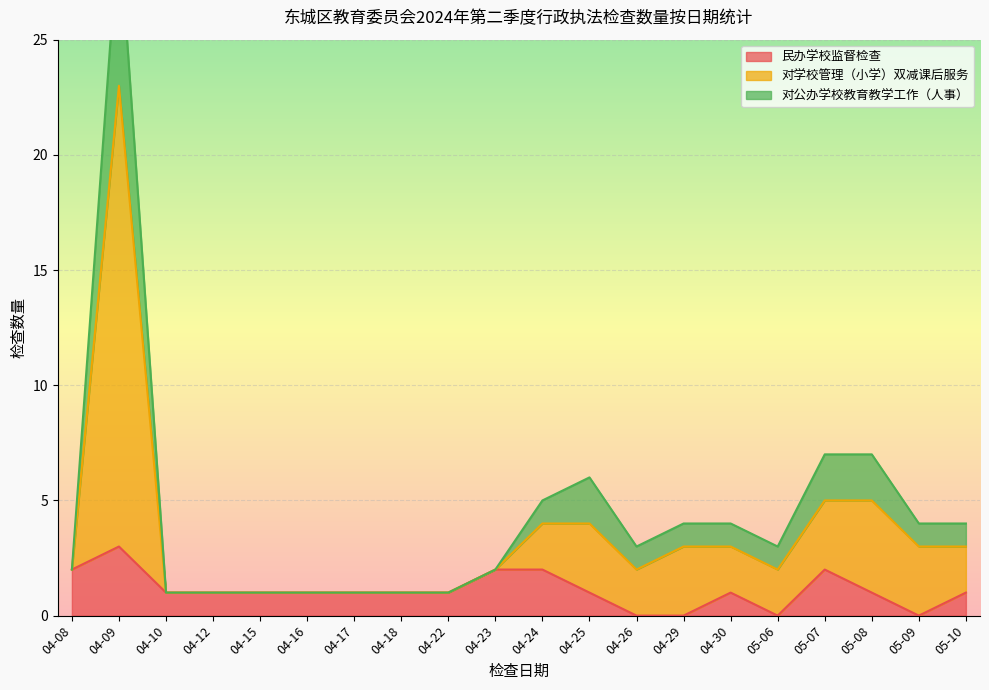

What is the label of the 19th point from the left?

05-09